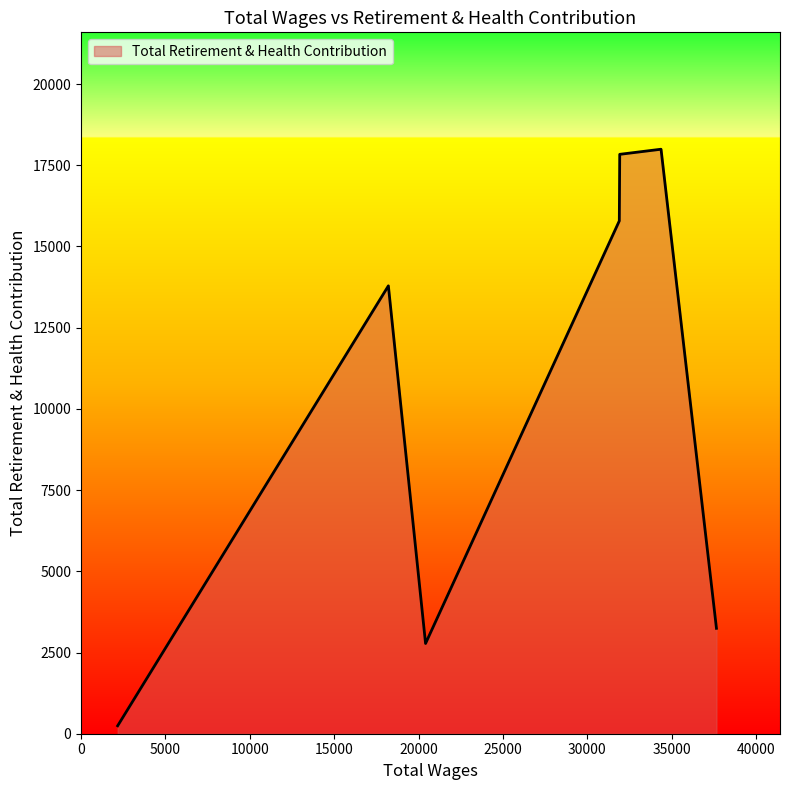

True or false: the data has more than 0 interior local peaks.

True